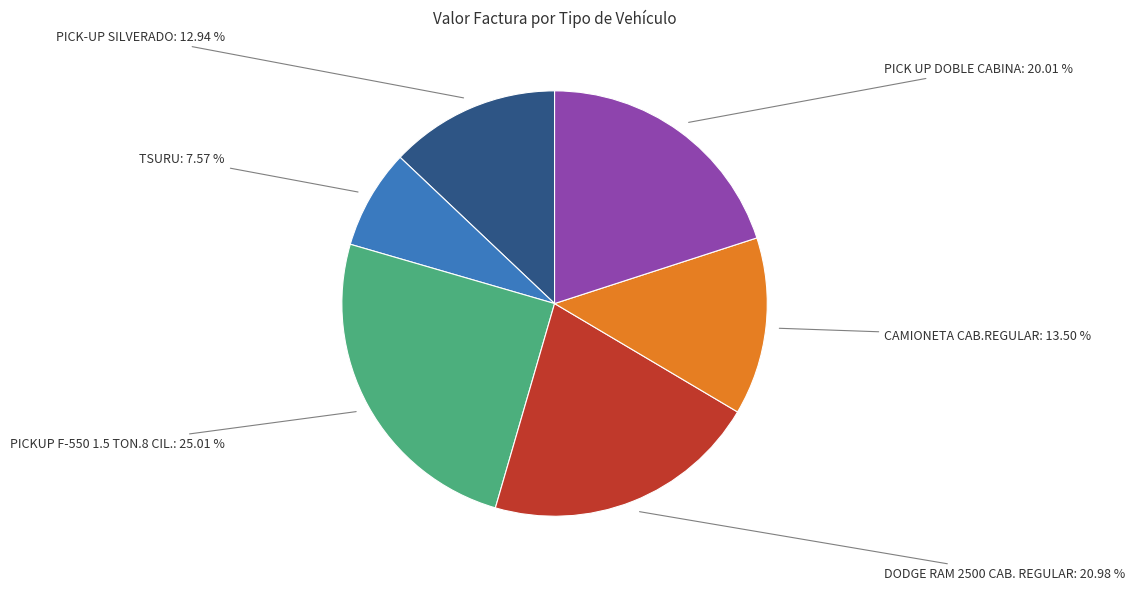

How many segments does this pie chart have?

6